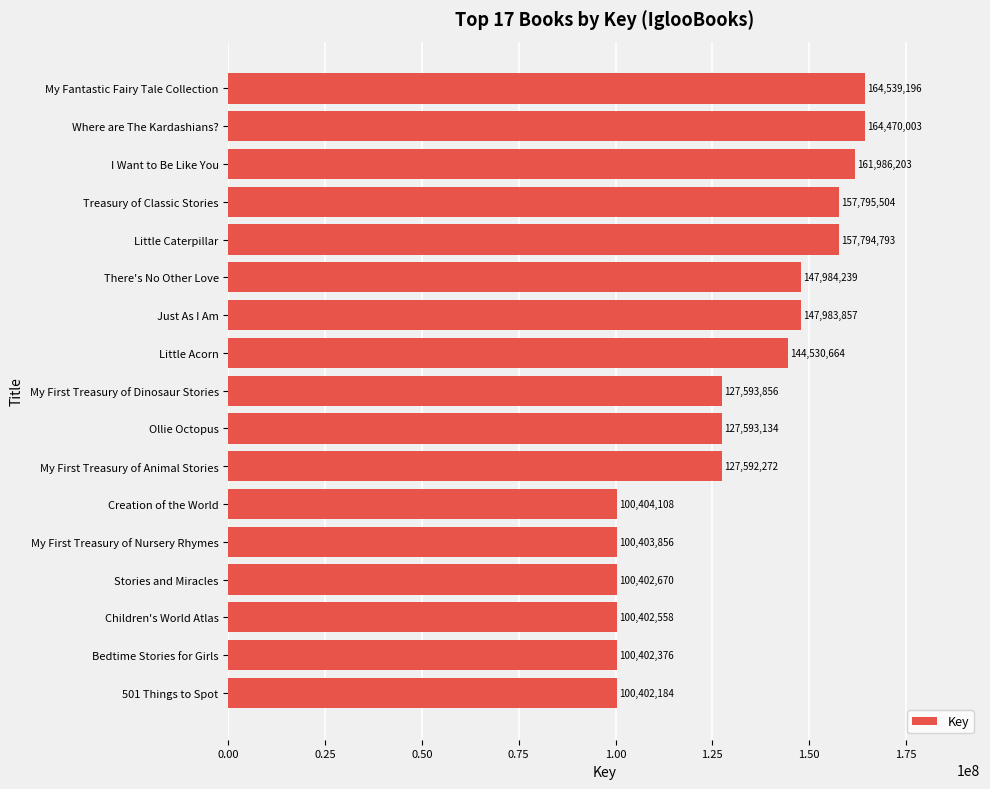

What is the smallest value displayed?

100402184